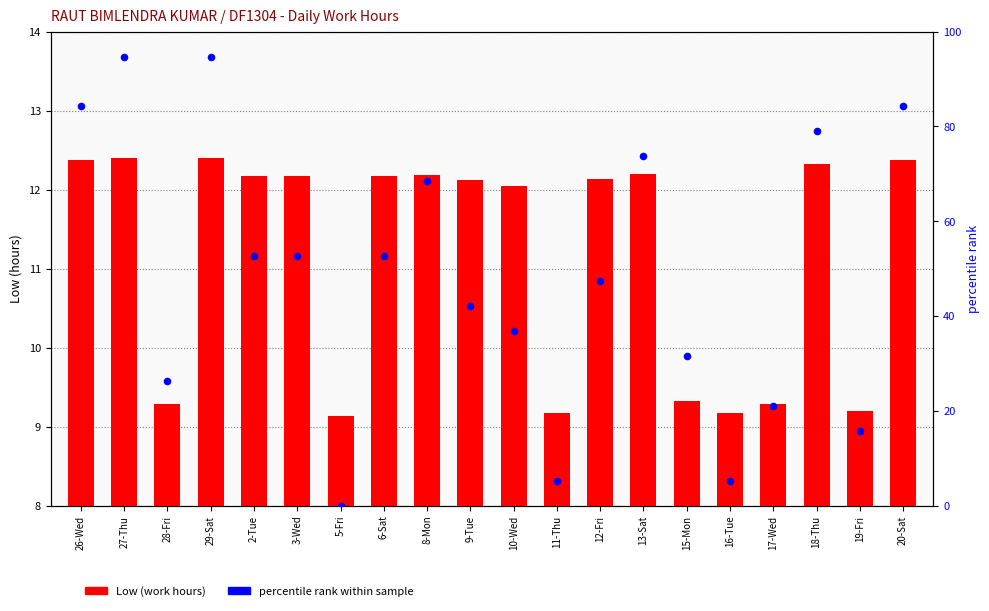

At how many categories does at least one series exceed 56?

7